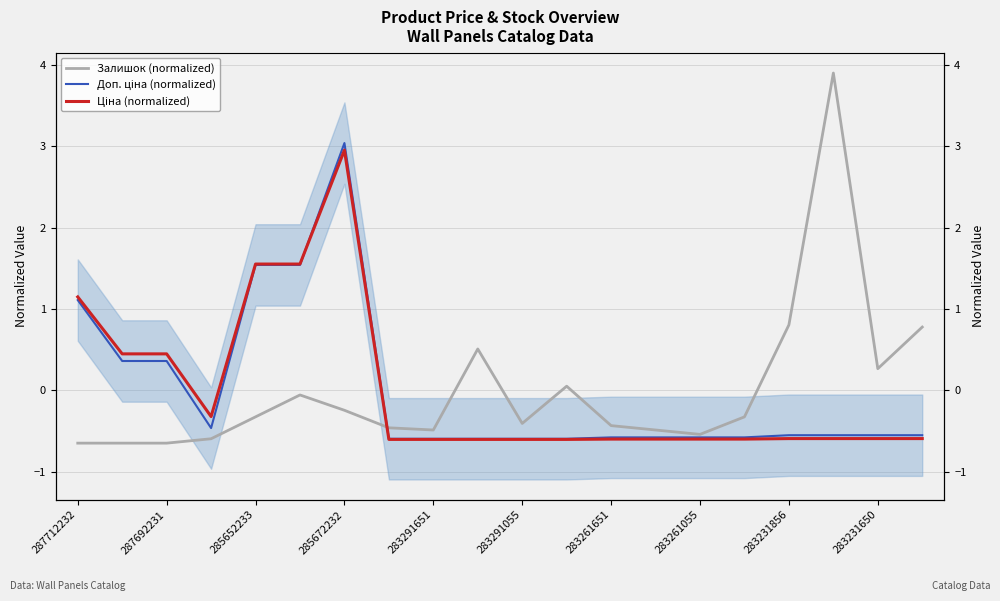

List the series in order of their peak value, highest first.

Залишок (normalized), Доп. ціна (normalized), Ціна (normalized)